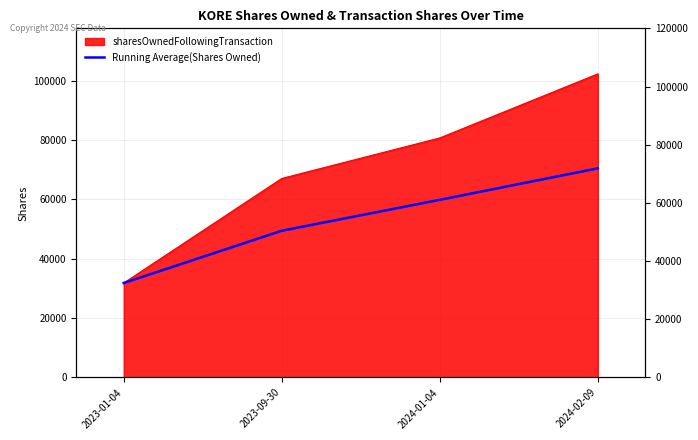

Approximately how many times larger is the value at 2024-02-09 compared to 2023-09-30?

1.4